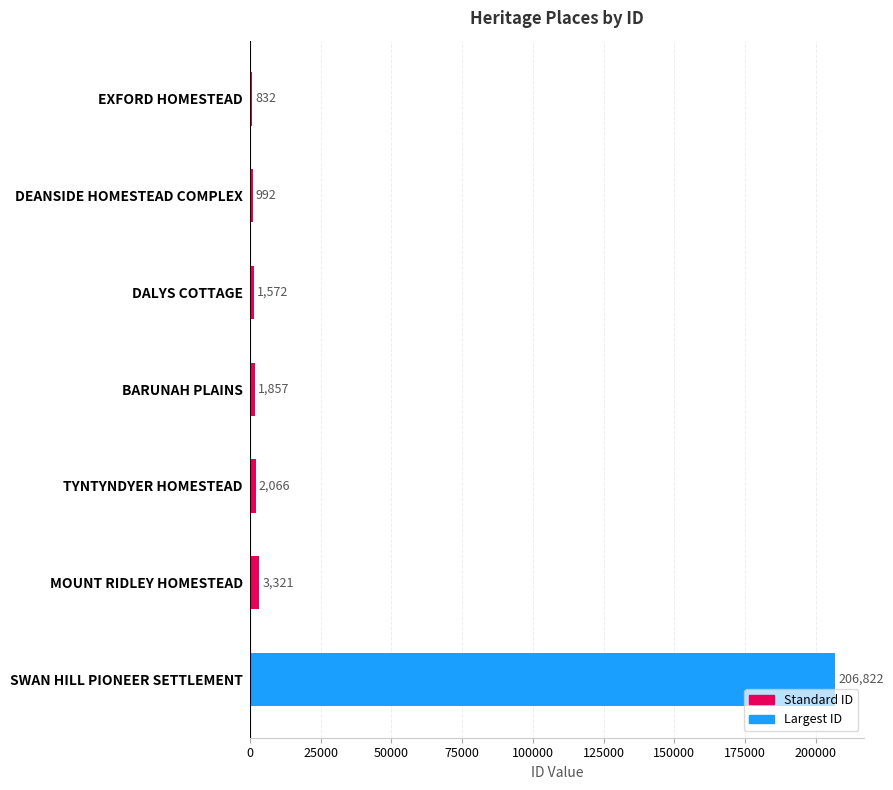

The chart shows a value of 1572 at DALYS COTTAGE. True or false?

True